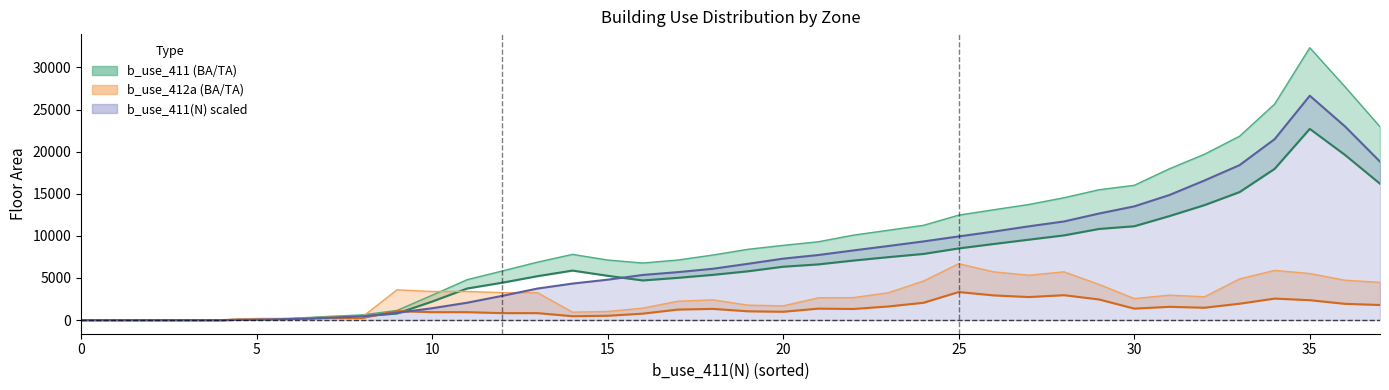

Where is b_use_411(TA) nearest to the value 16169?

30